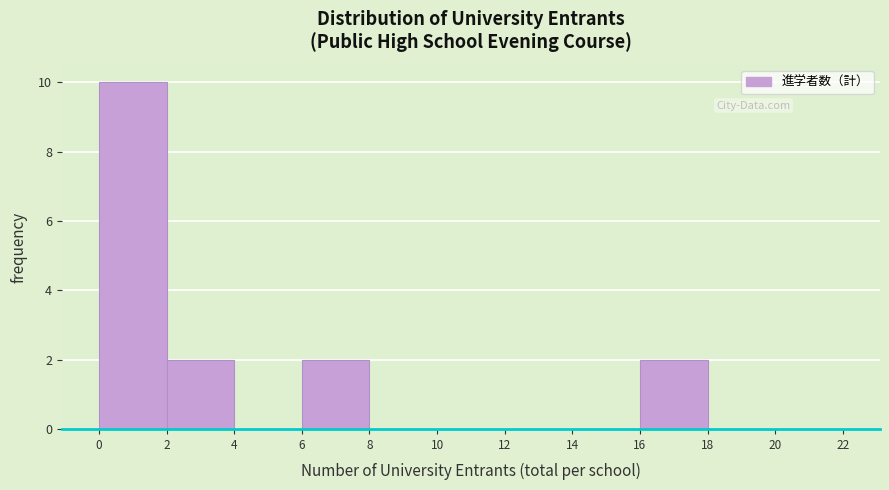

Reading left to right, list every bar in this chart as the range it spans on the x-axis followed by its height. The values are not printed on the chart, so give them approximately, as read against the axis.

0 to 2: 10
2 to 4: 2
4 to 6: 0
6 to 8: 2
8 to 10: 0
10 to 12: 0
12 to 14: 0
14 to 16: 0
16 to 18: 2
18 to 20: 0
20 to 22: 0